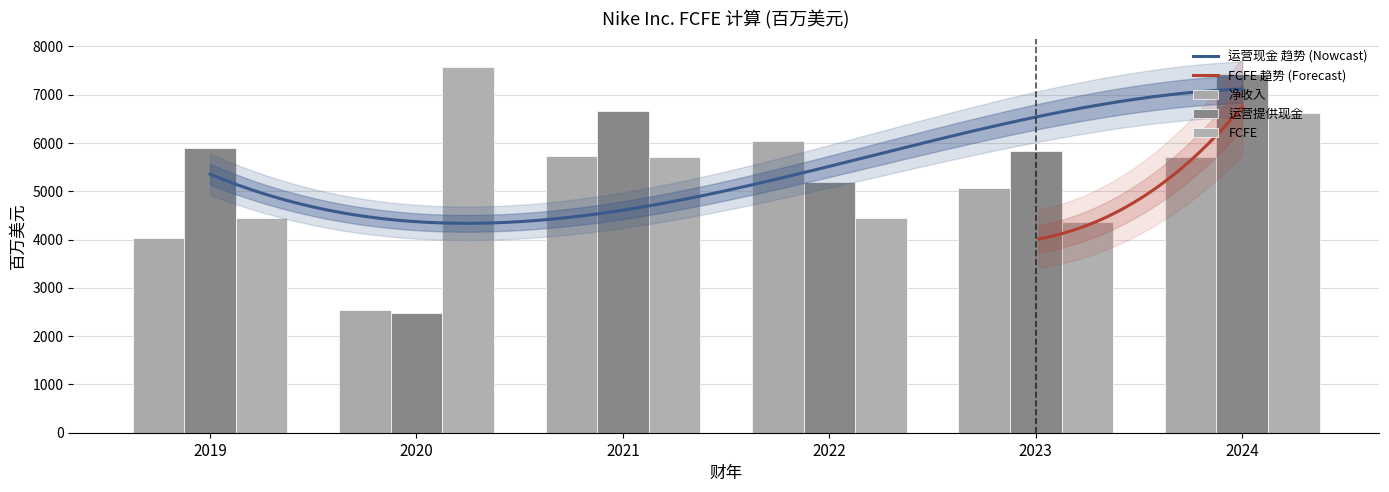

The 净收入 series shows 7600 at 2021. True or false?

False